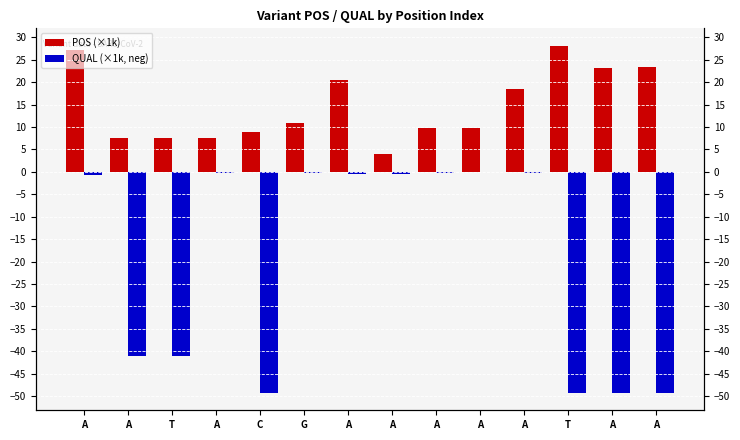

What value does the QUAL (×1k, neg) series have at A?

-49.3